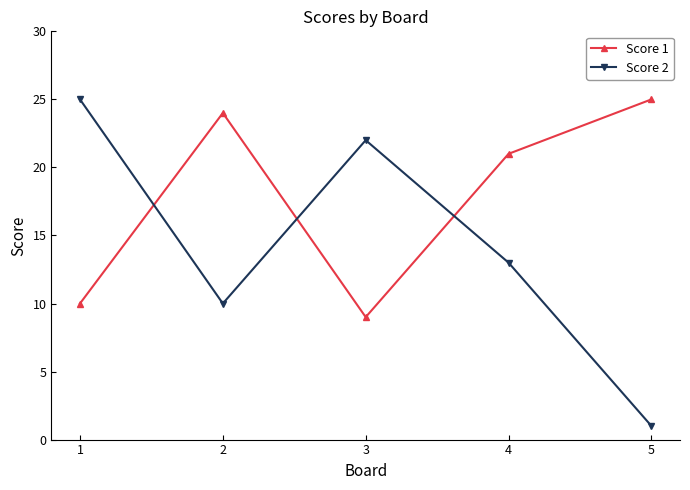

List the labels in order of Score 2 value, largest first.

1, 3, 4, 2, 5